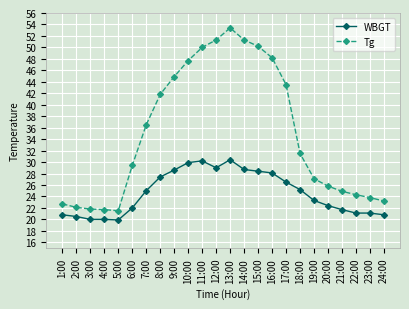

What is the label of the 12th point from the left?

12:00